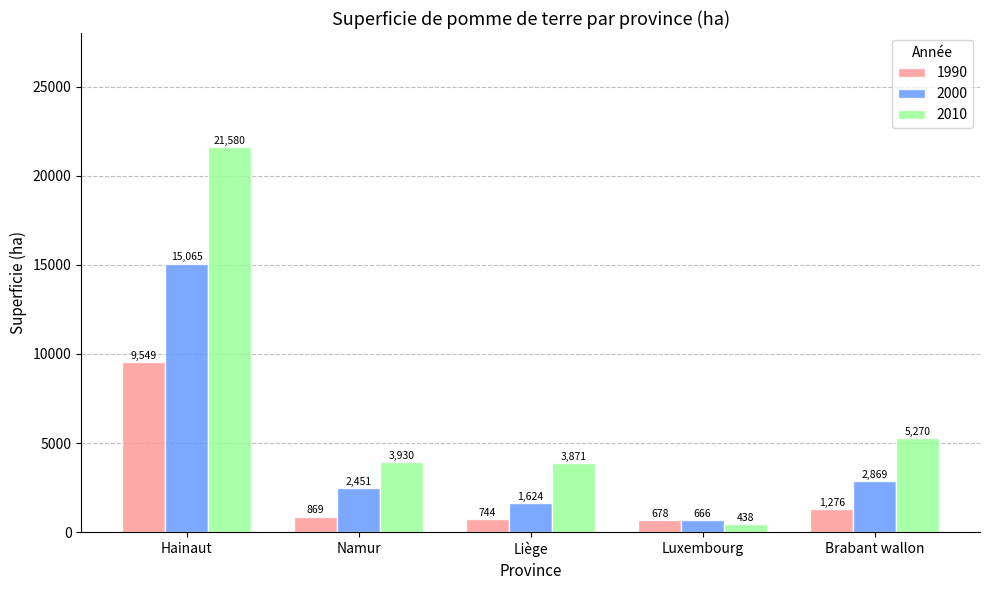

Does the chart contain any negative values?

No